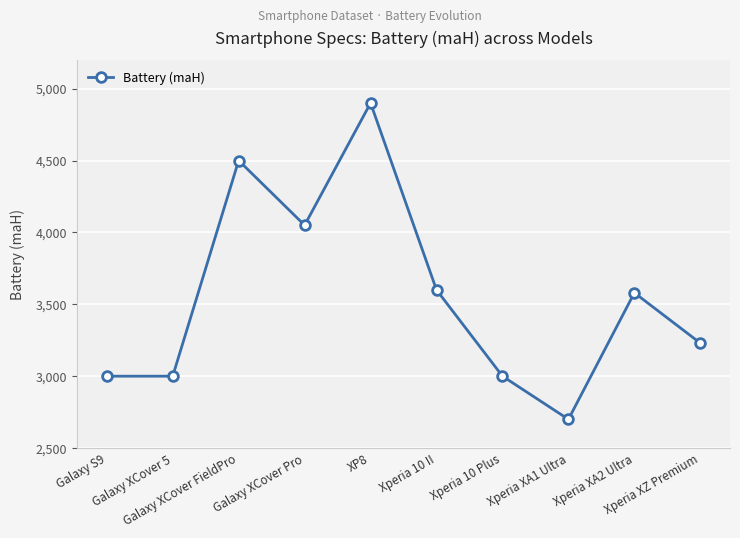

True or false: there are more than 2 points higher than both neighbors.

True